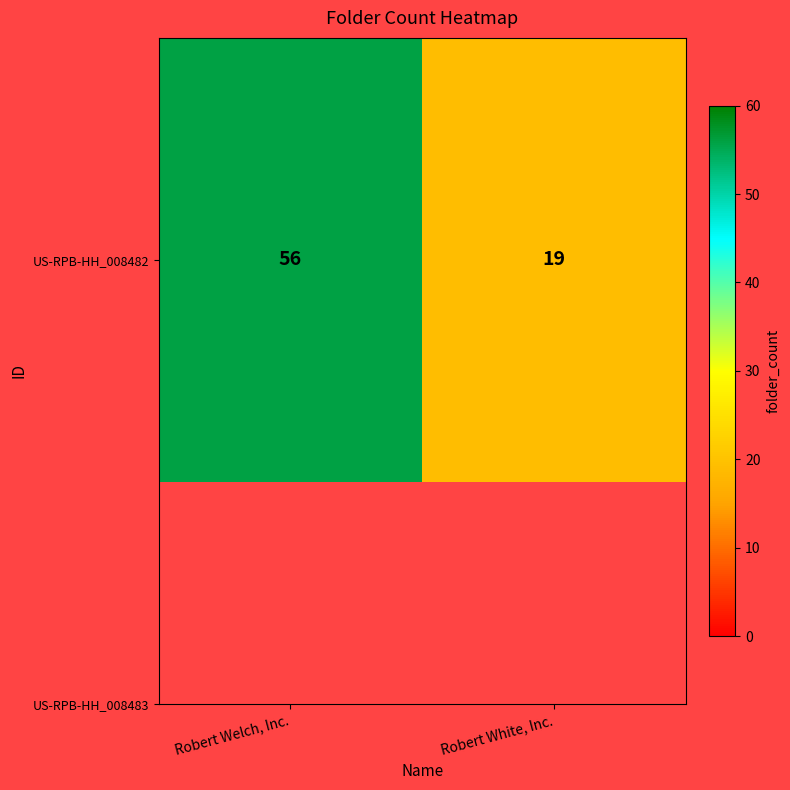

What is the minimum value shown in the chart?

19